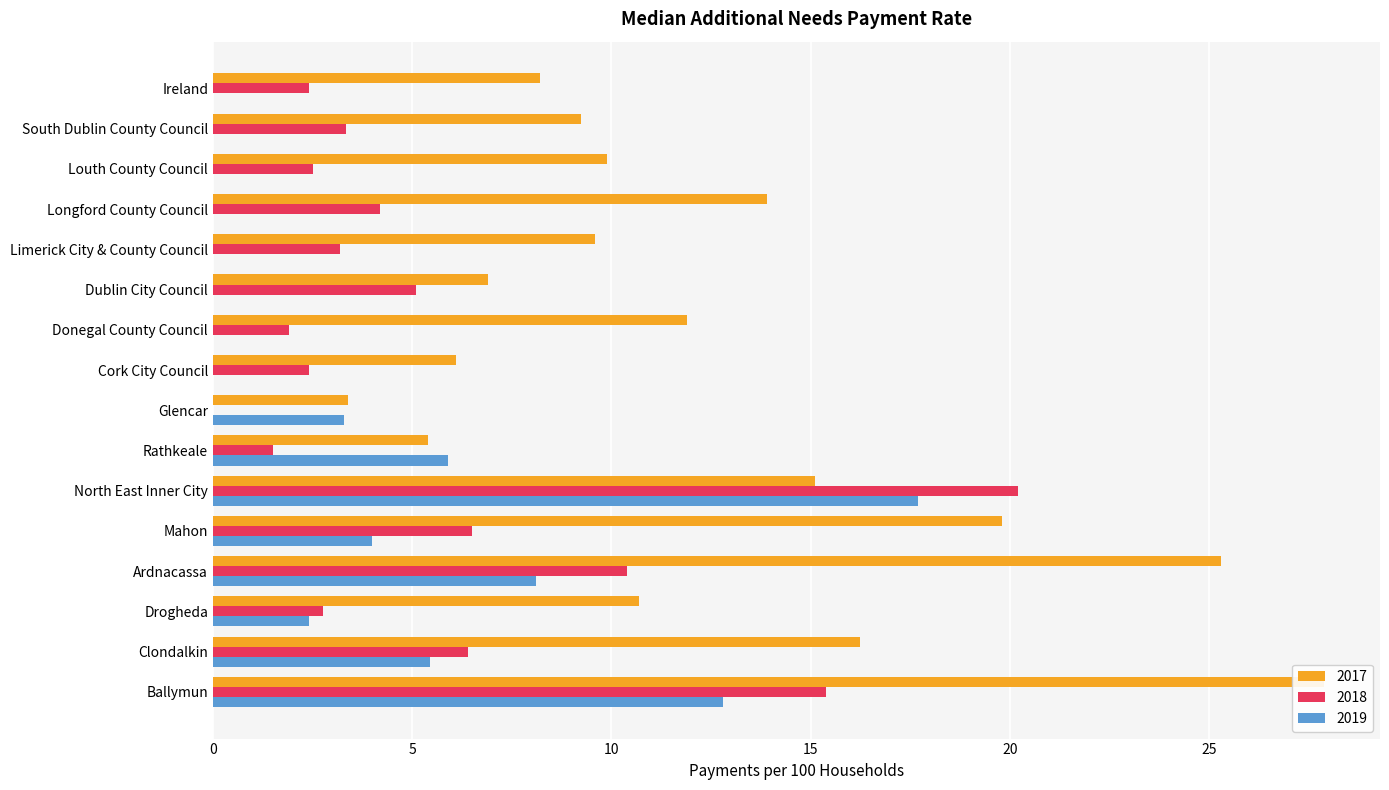

Which series has the largest range (max minus min)?

2017